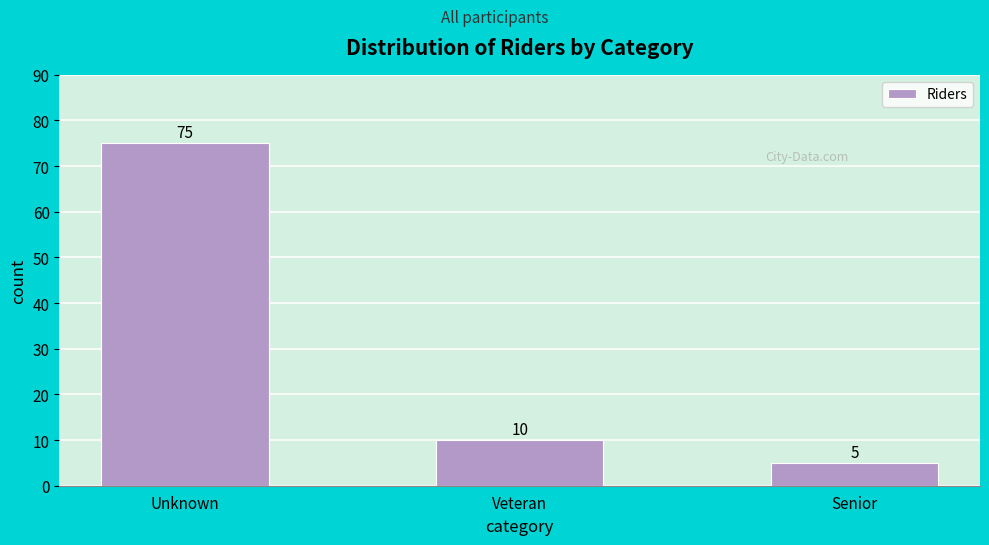

Reading right to left, list all the values displayed in this chart.

Senior=5	Veteran=10	Unknown=75